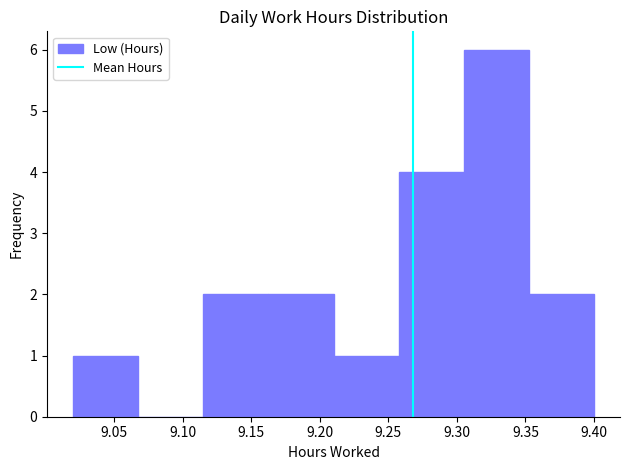

What is the height of the bar covering 9.355 to 9.400 on the x-axis? Neither the bar edges nor the heights are printed on the chart, so give them approximately, as read against the axes.

2